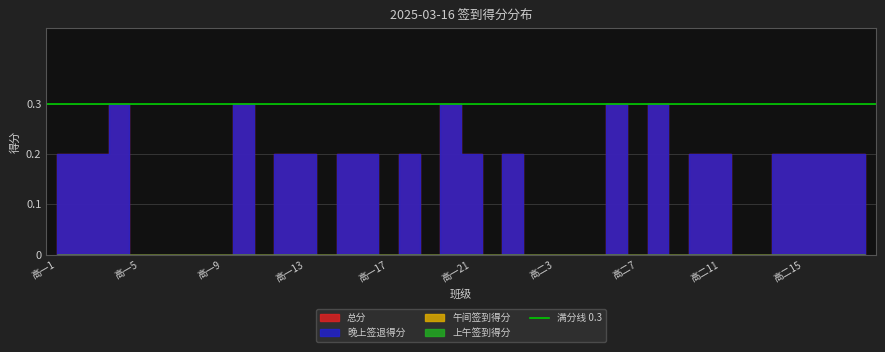

What is the total value across all series at 高一21?

0.4